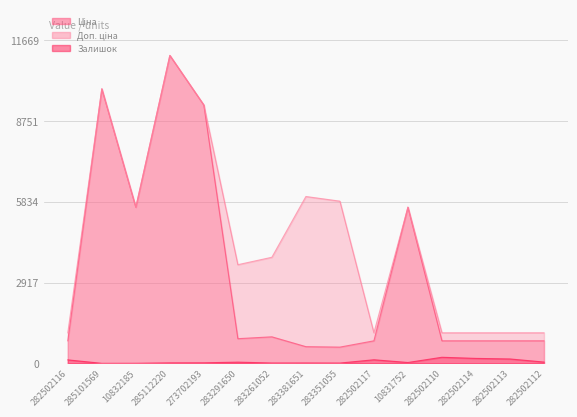

What position from the left is 282502116?

1